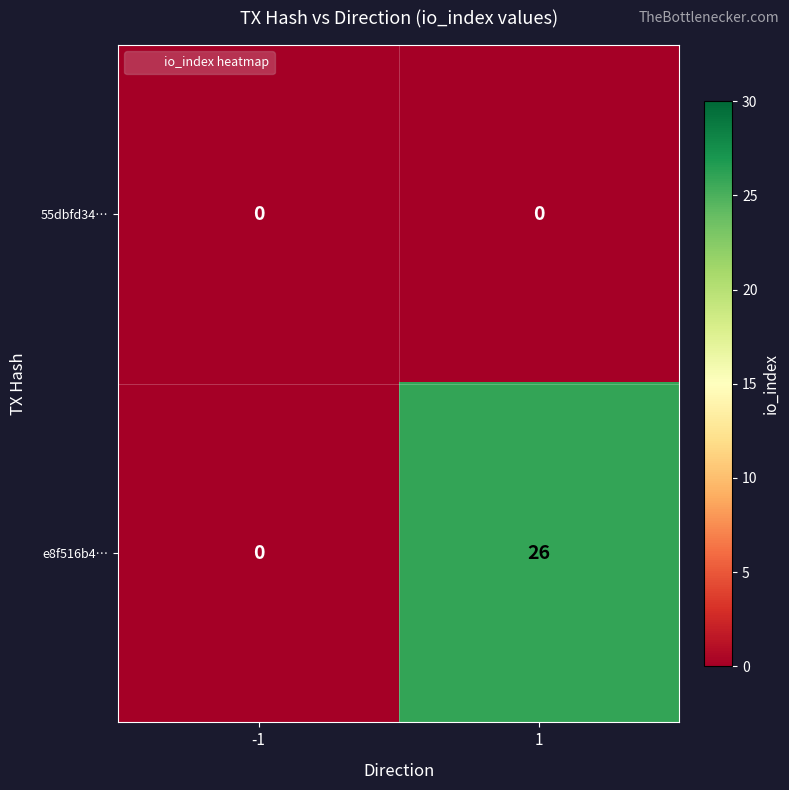

Which series has the widest spread of values?

e8f516b4…